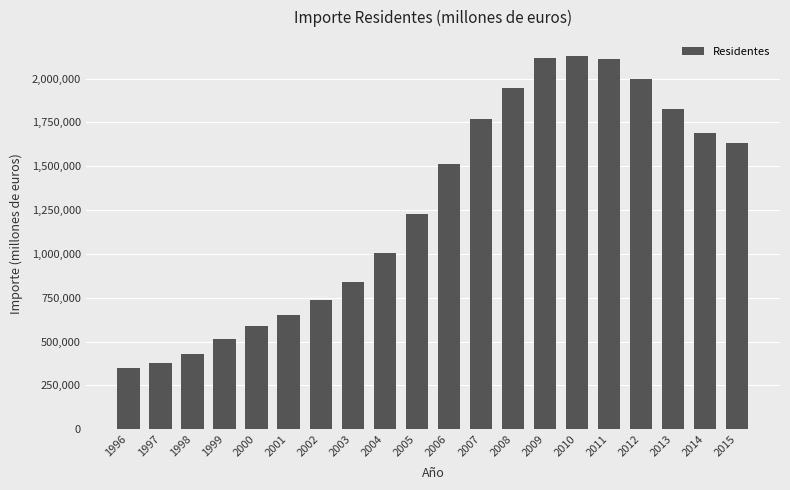

What is the greatest value displayed?

2130179.2